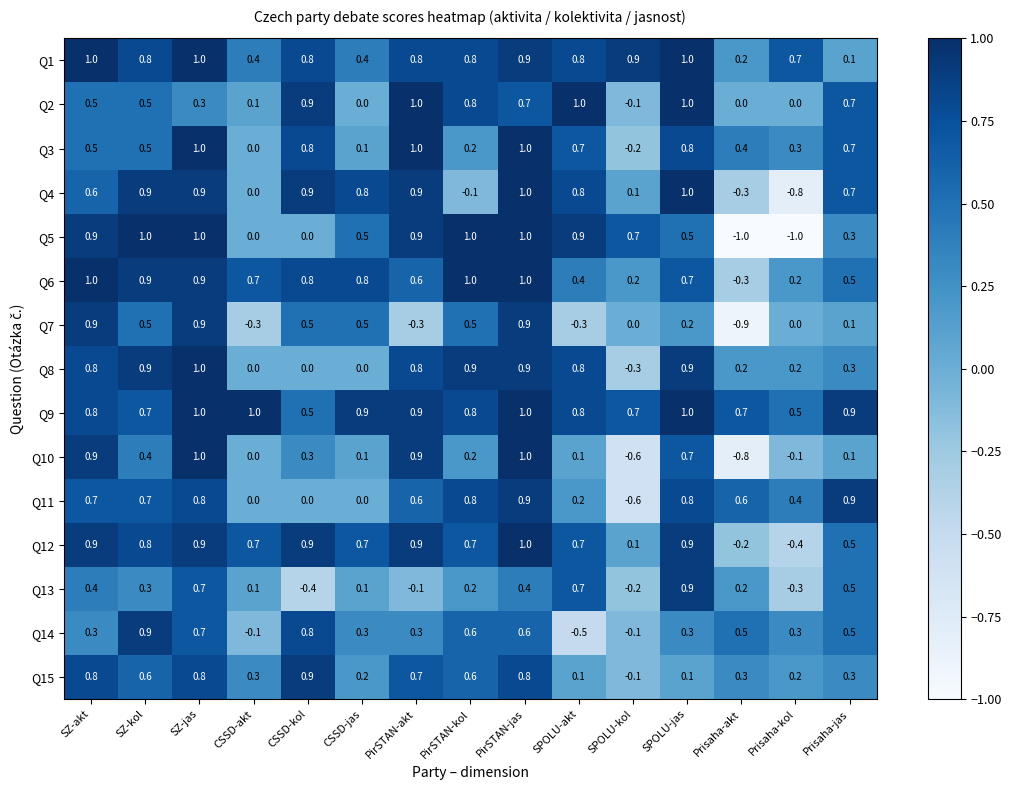

What is the approximate value of Q11 at Prisaha-jas?

0.9